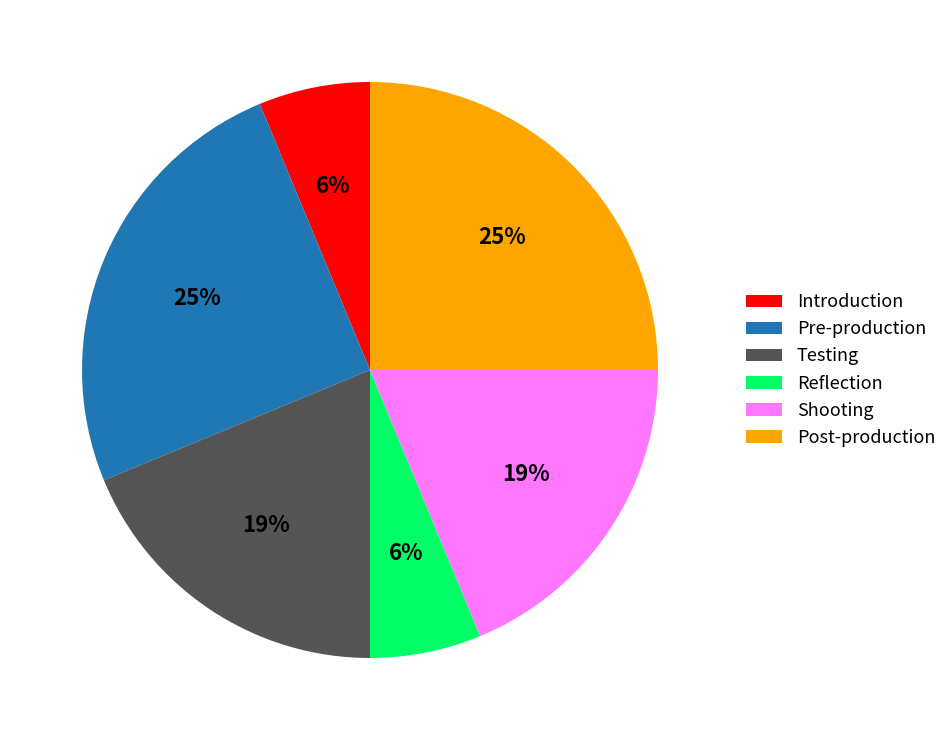

Does any single category account for the majority?

No